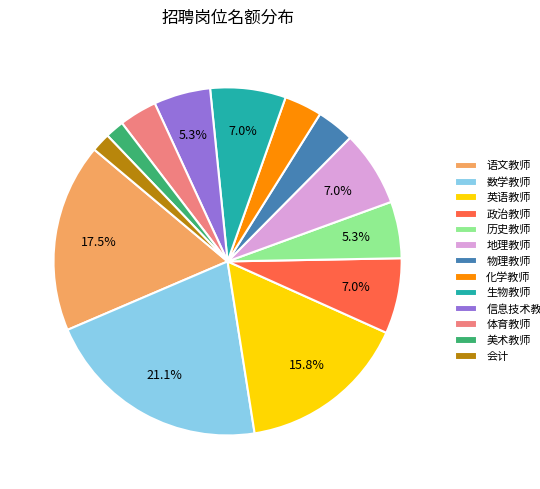

To the nearest percent, what is the difference between the 会计 and 语文教师 slice percentages?

16%